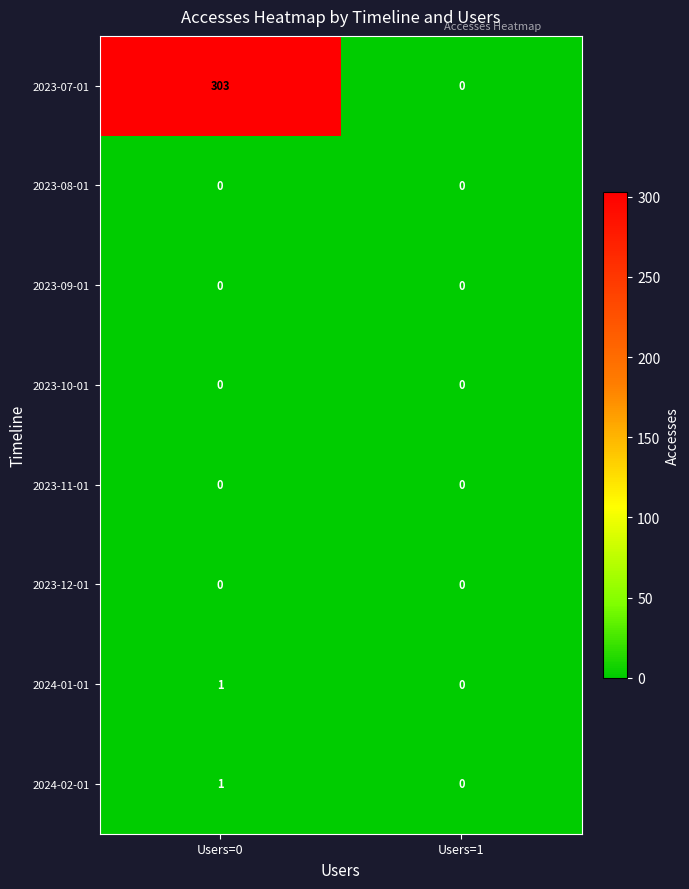

True or false: 2023-12-01 has a value of 0 at Users=0.

True